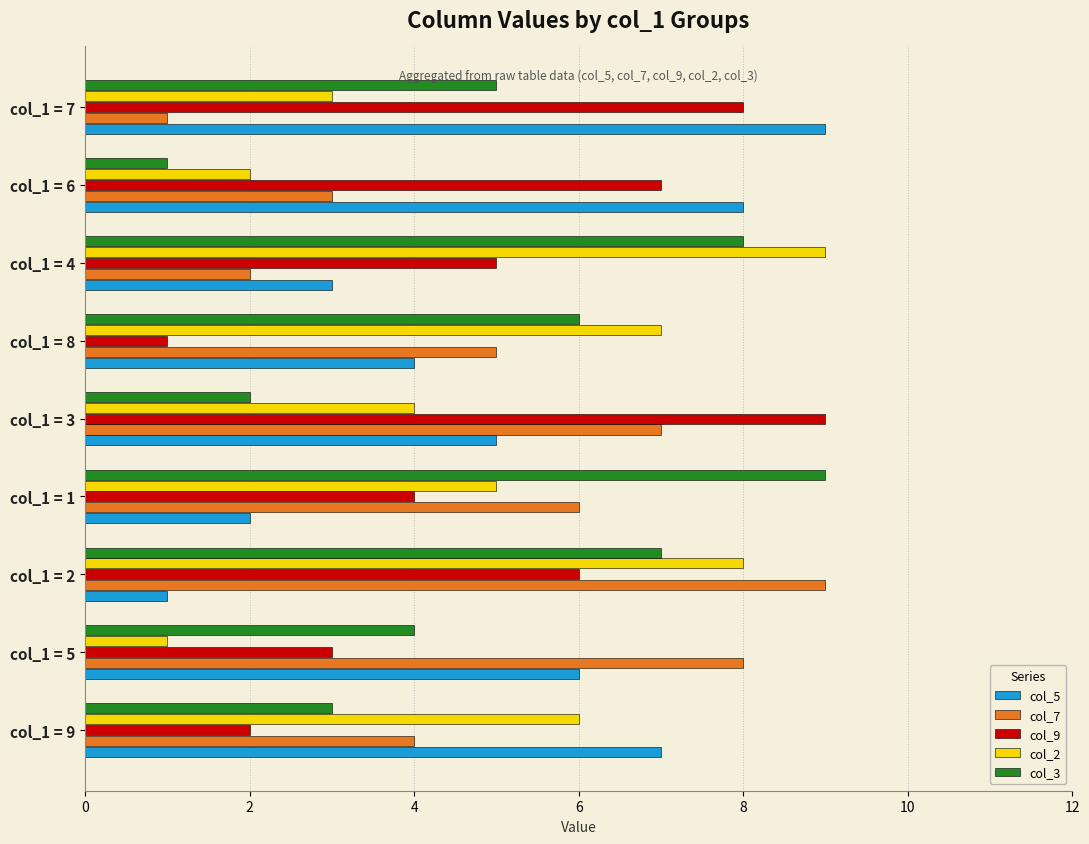

The col_3 series shows 2 at col_1 = 2. True or false?

False